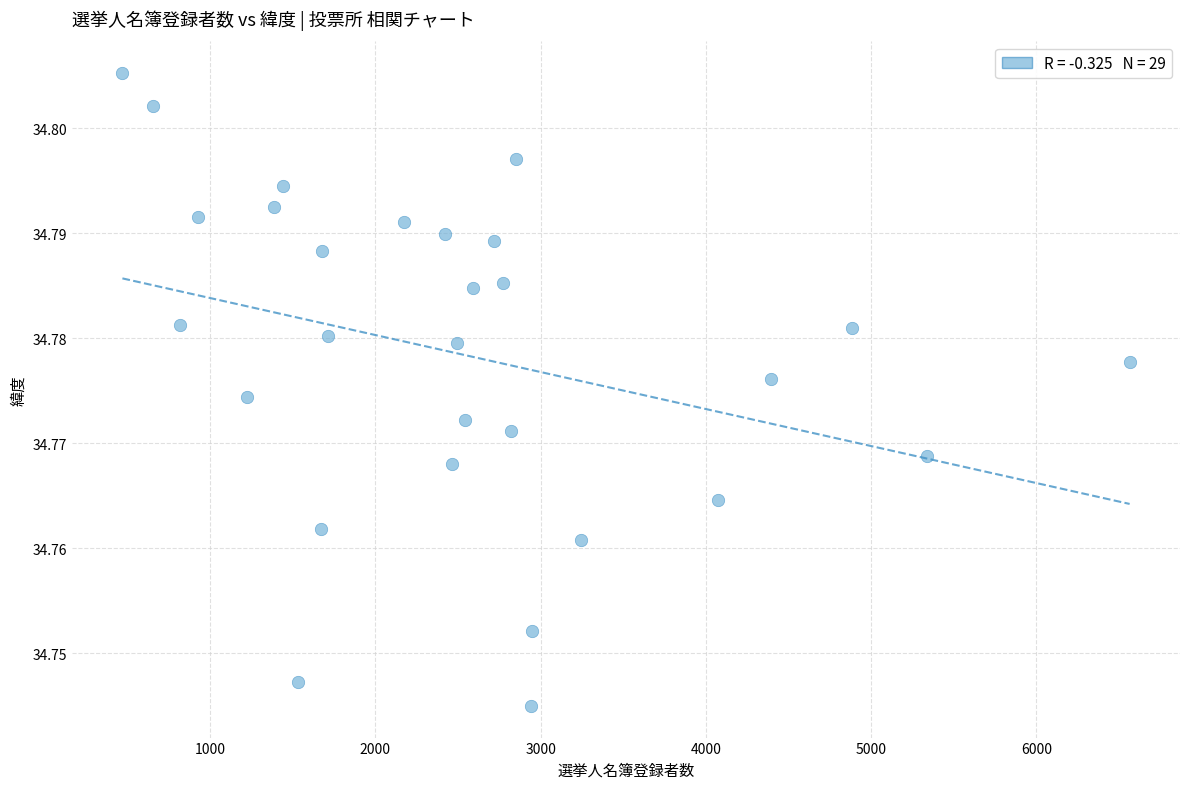

What is the range of X values (max minus min)?

6096.0